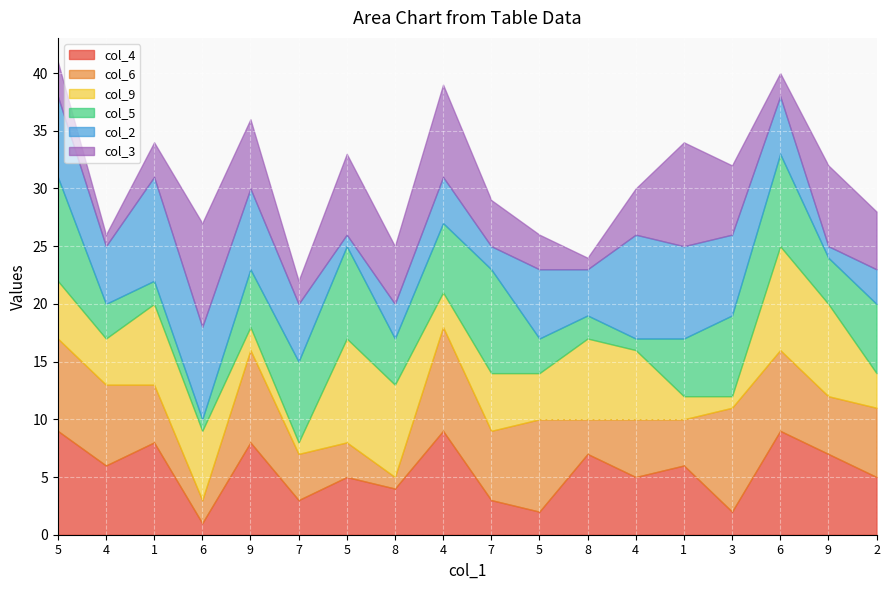

What is the sum of all col_6 values?

100